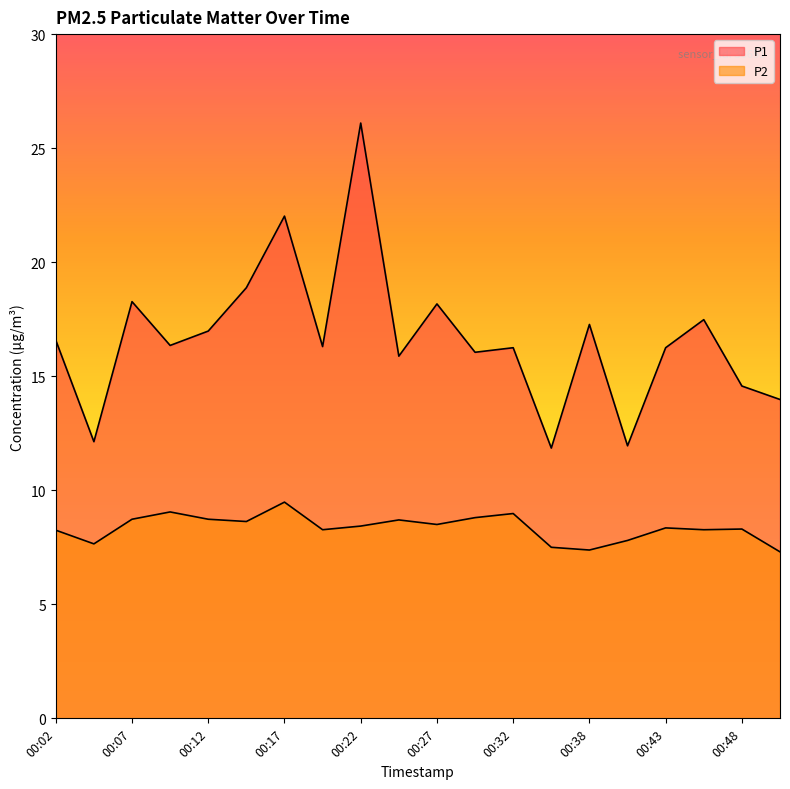

How many lines are shown in the chart?

2